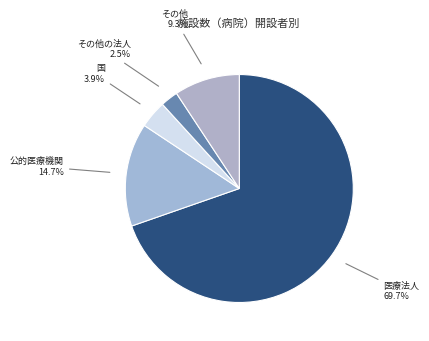

Which category has the smallest portion of the pie?

その他の法人